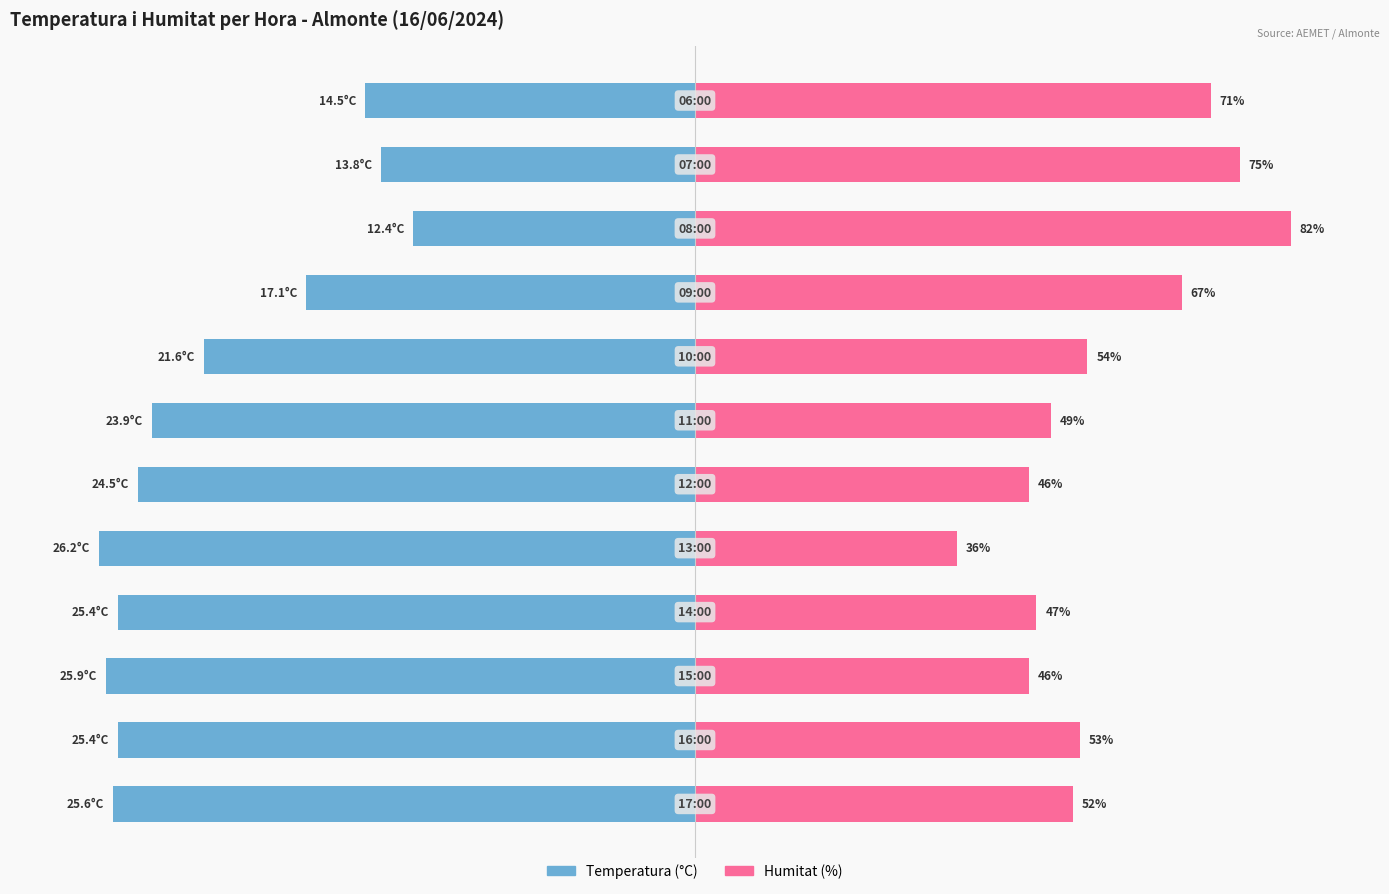

What are all the series names shown in the legend?

Temperatura (°C), Humitat (%)